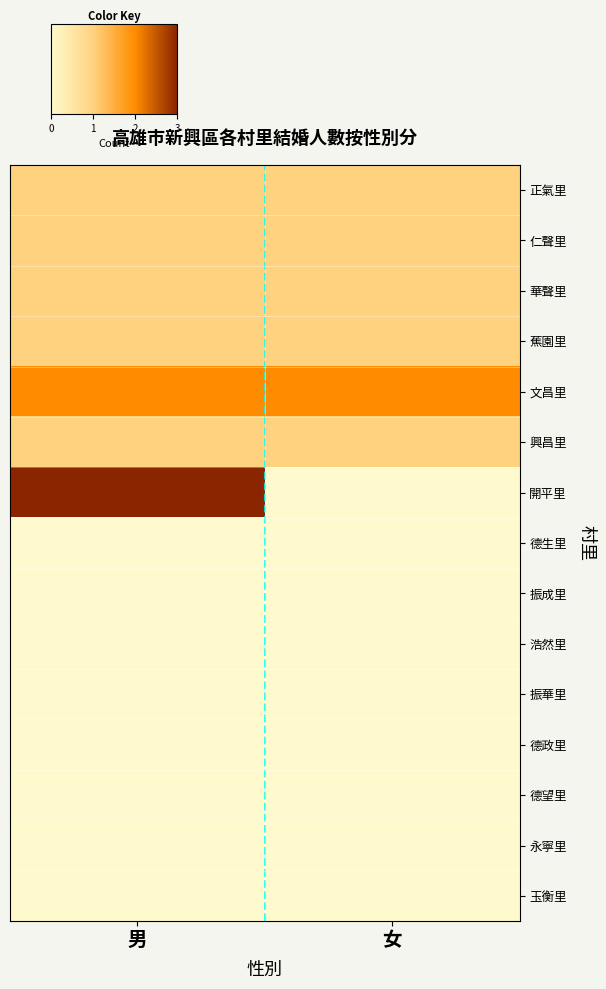

What is the maximum value shown in the chart?

3